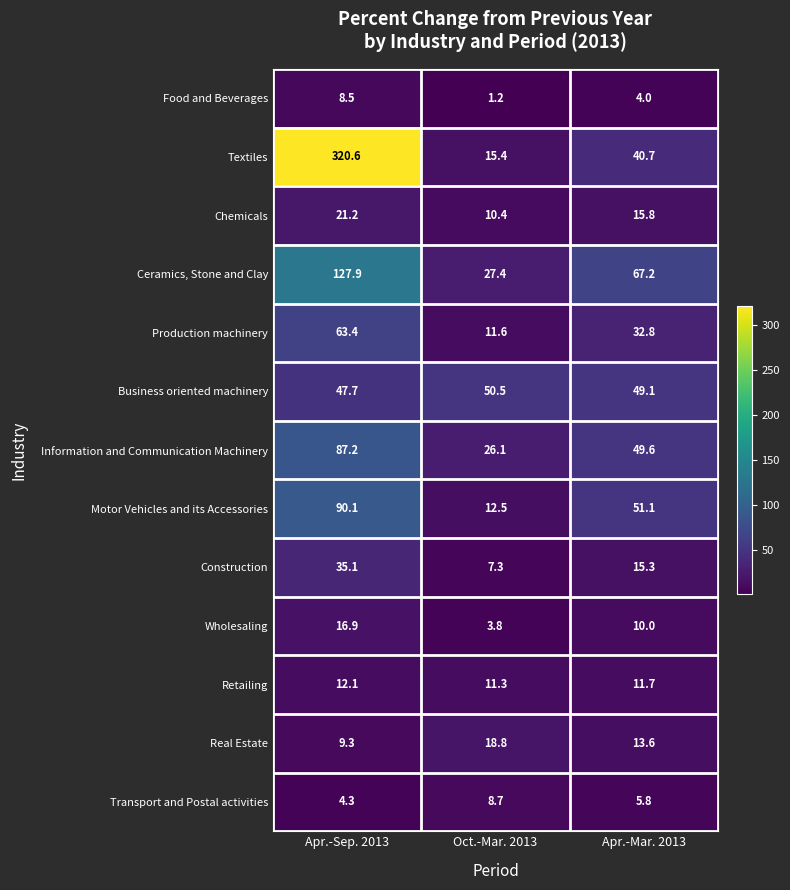

Which series has the largest range (max minus min)?

Textiles